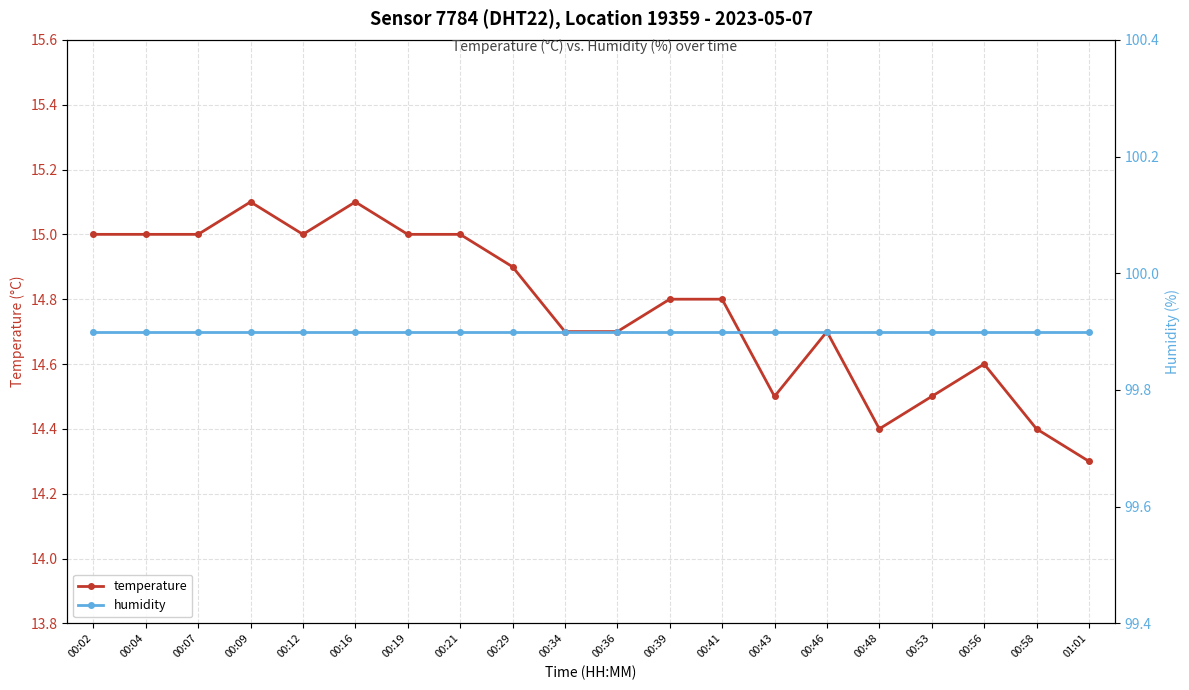

Count the number of categories in the chart.

20